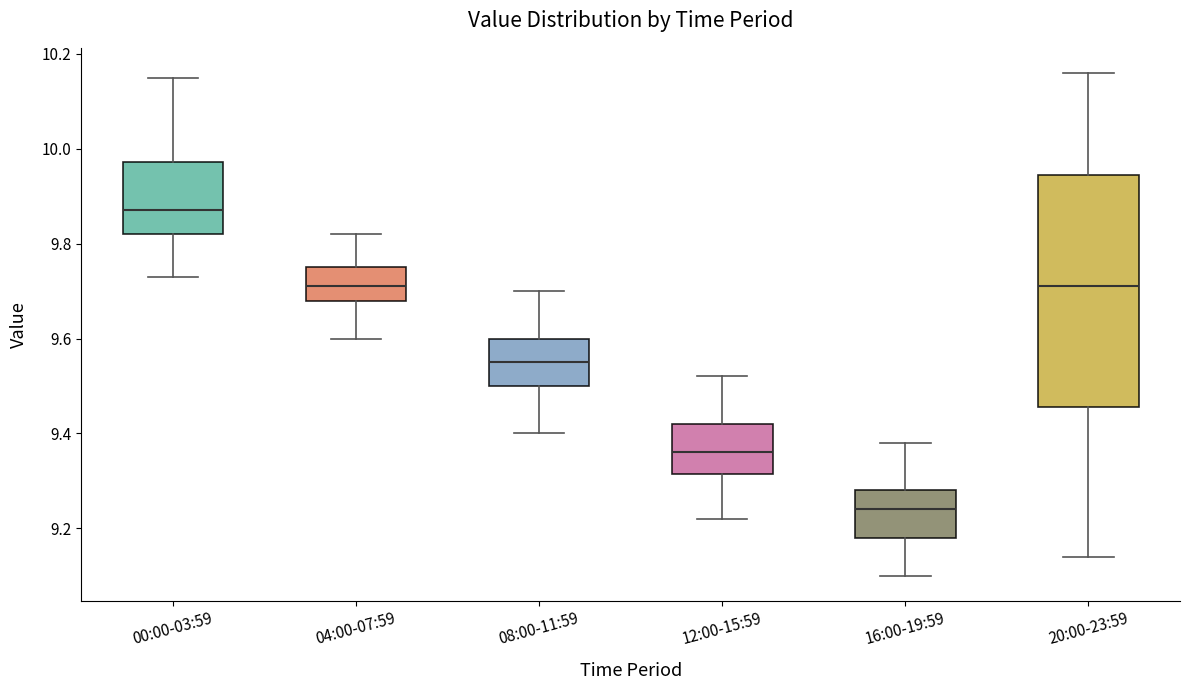

Reading left to right, transcribe this box plot: for each box, give where its median line is, the range the box spans, and where its two whiskers end, as read against the y-axis. The values are not printed on the chart, so give them approximately, as read against the axis.

00:00-03:59: median 9.88, box 9.82 to 9.98, whiskers 9.74 to 10.16
04:00-07:59: median 9.72, box 9.68 to 9.76, whiskers 9.60 to 9.82
08:00-11:59: median 9.56, box 9.50 to 9.60, whiskers 9.40 to 9.70
12:00-15:59: median 9.36, box 9.32 to 9.42, whiskers 9.22 to 9.52
16:00-19:59: median 9.24, box 9.18 to 9.28, whiskers 9.10 to 9.38
20:00-23:59: median 9.72, box 9.46 to 9.94, whiskers 9.14 to 10.16